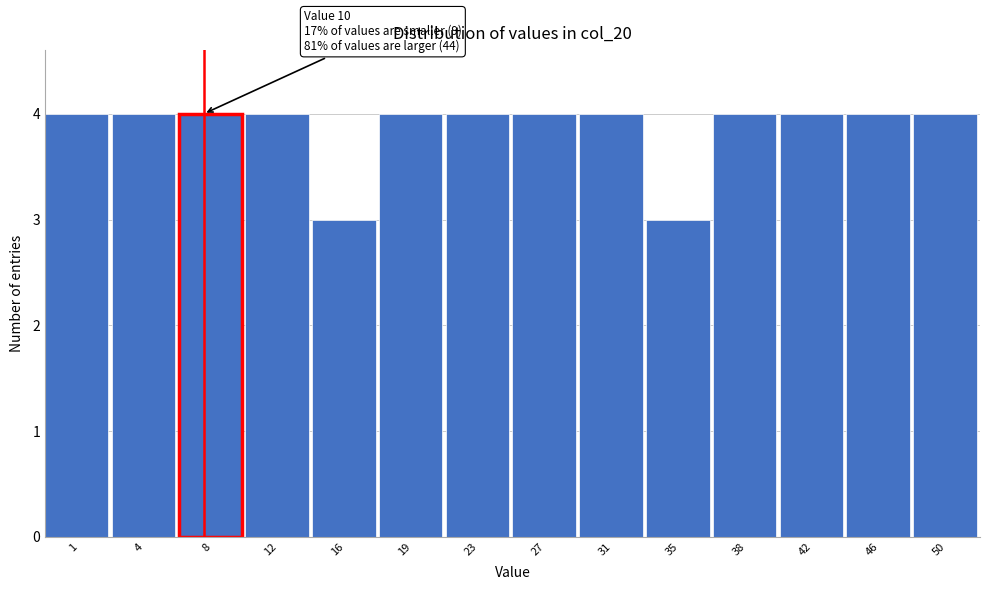

Reading left to right, list all the values displayed in this chart.

4	4	4	4	3	4	4	4	4	3	4	4	4	4